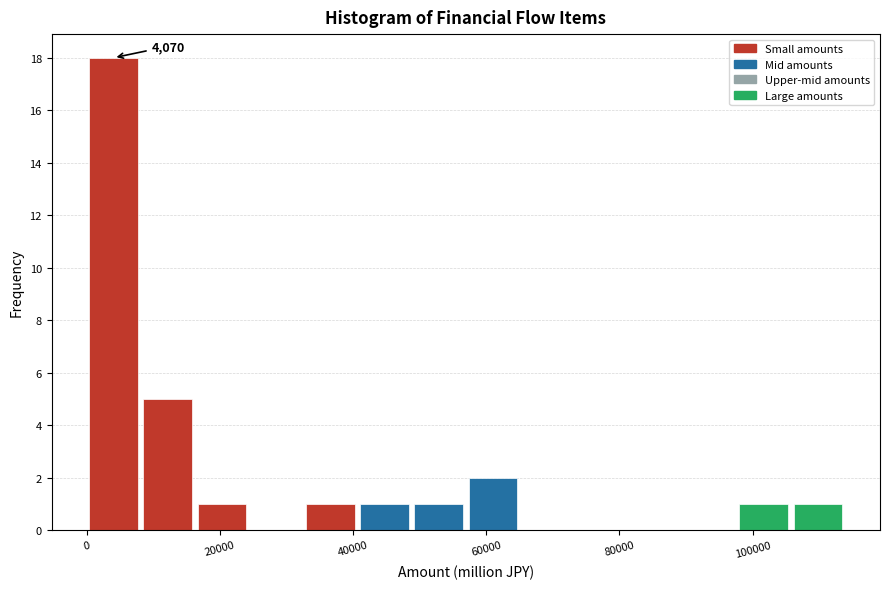

Which range on the x-axis has the tallest bar?

0 to 8000